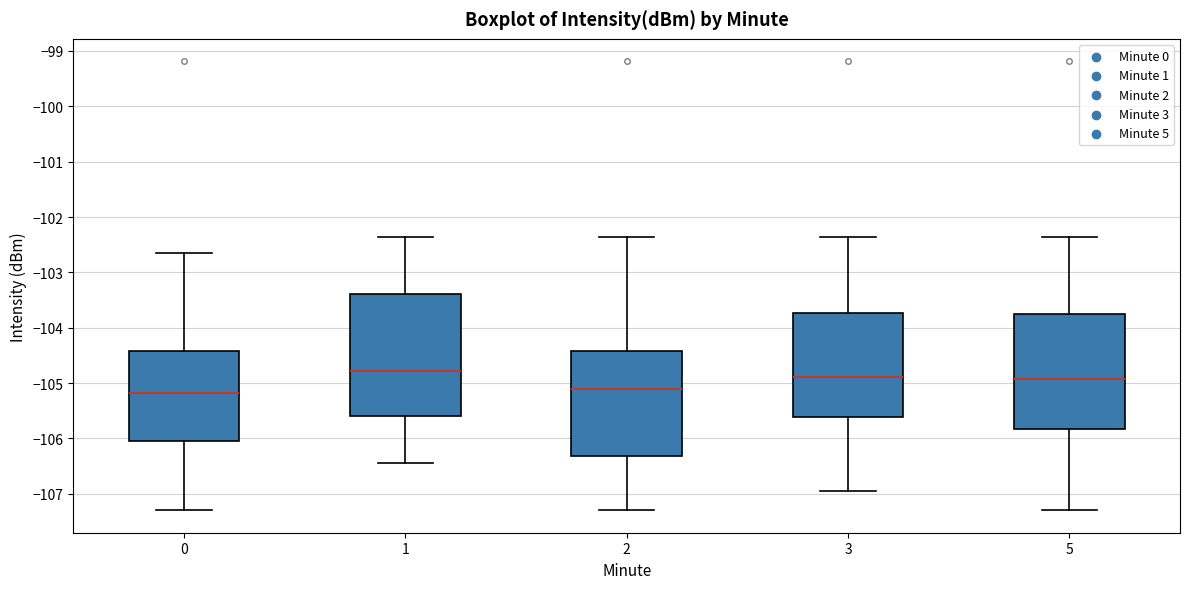

Comparing the boxes themselves (not the whiskers), which one is the tallest?

1